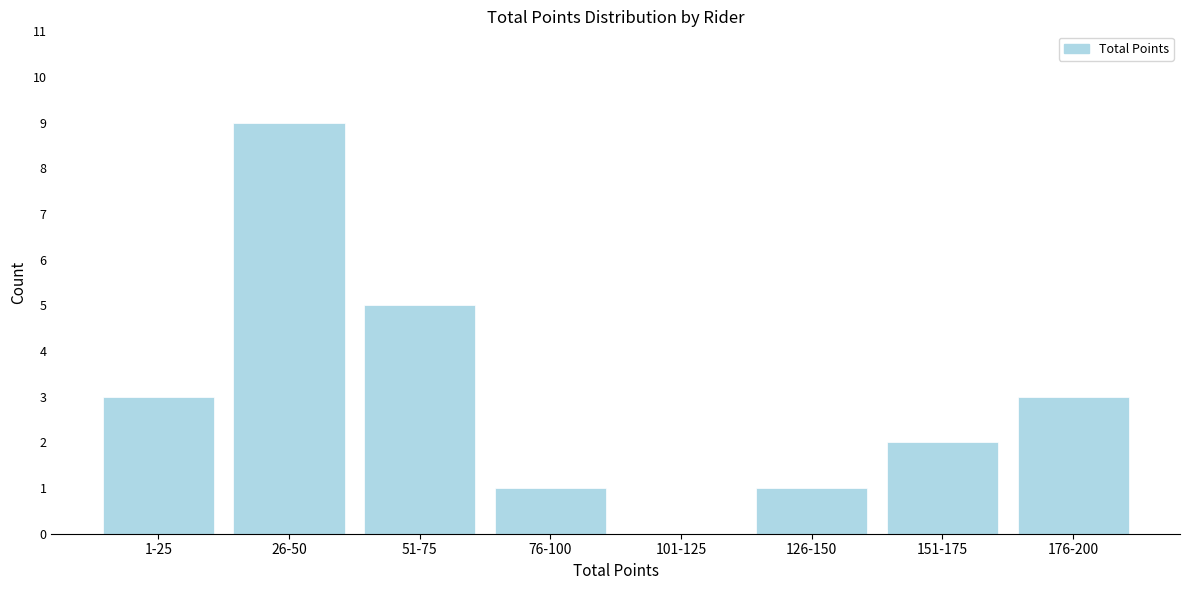

Reading right to left, list all the values displayed in this chart.

176-200=3	151-175=2	126-150=1	101-125=0	76-100=1	51-75=5	26-50=9	1-25=3